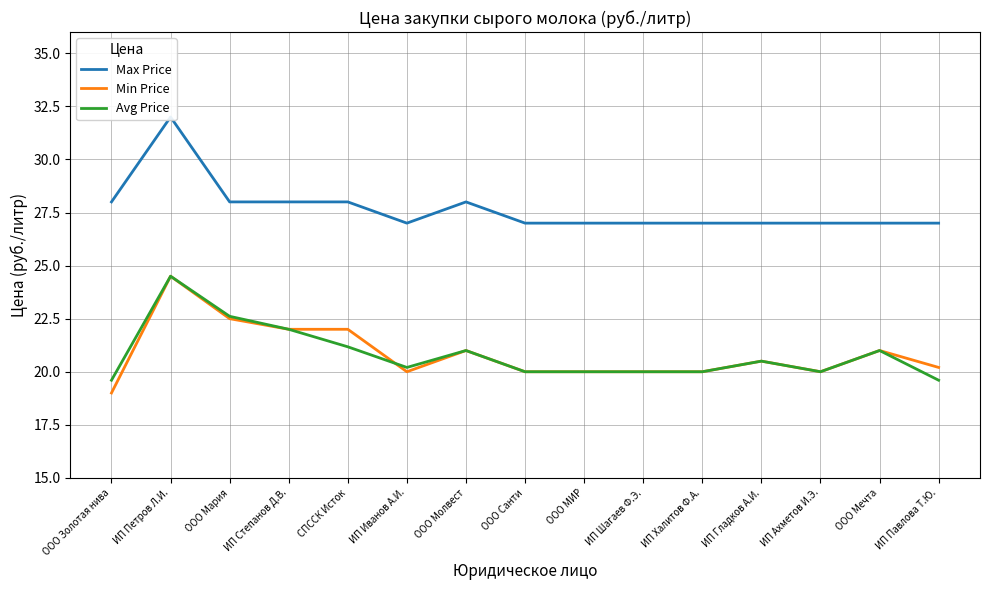

Which series has the widest spread of values?

Min Price